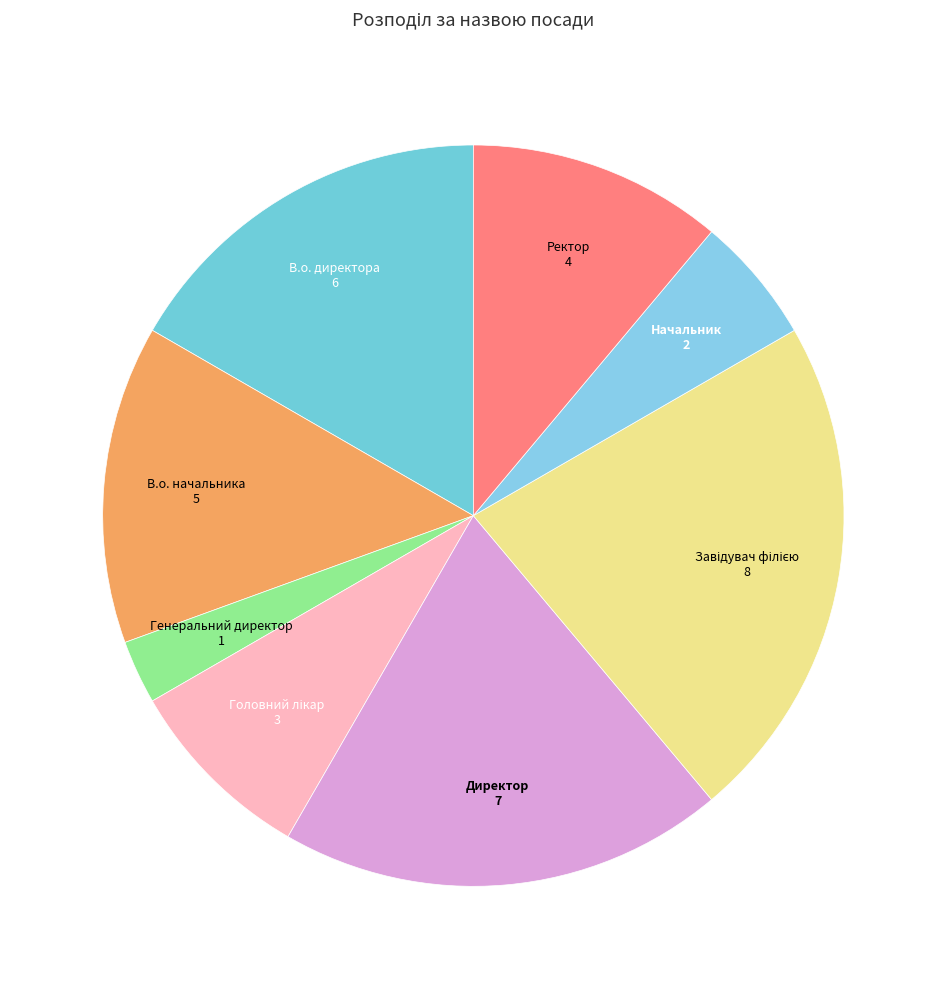

Is the sum of Генеральний директор and Директор greater than half?

No